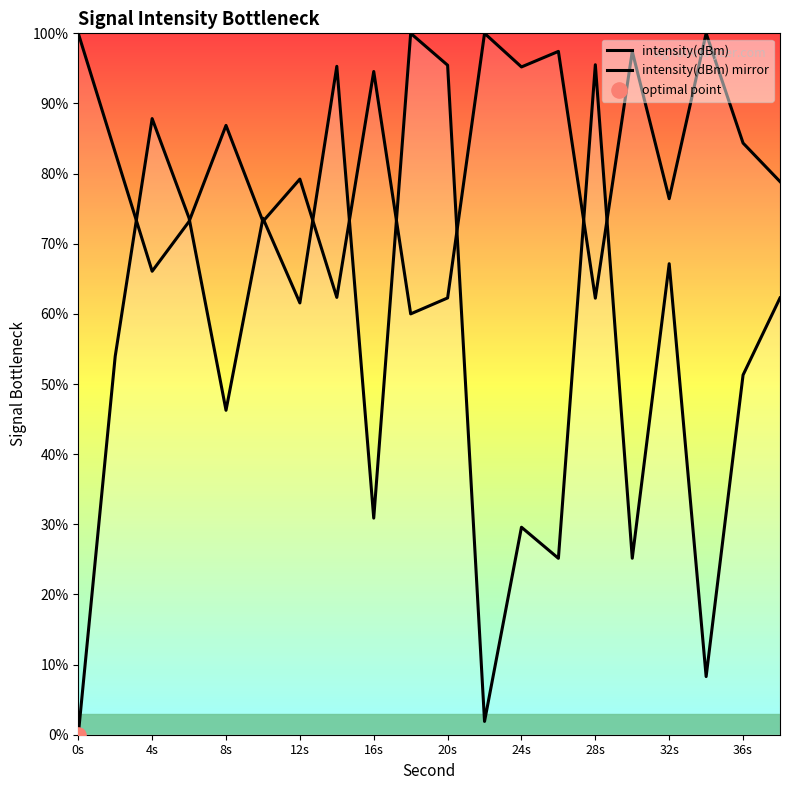

Which series has the widest spread of Y values?

intensity(dBm)